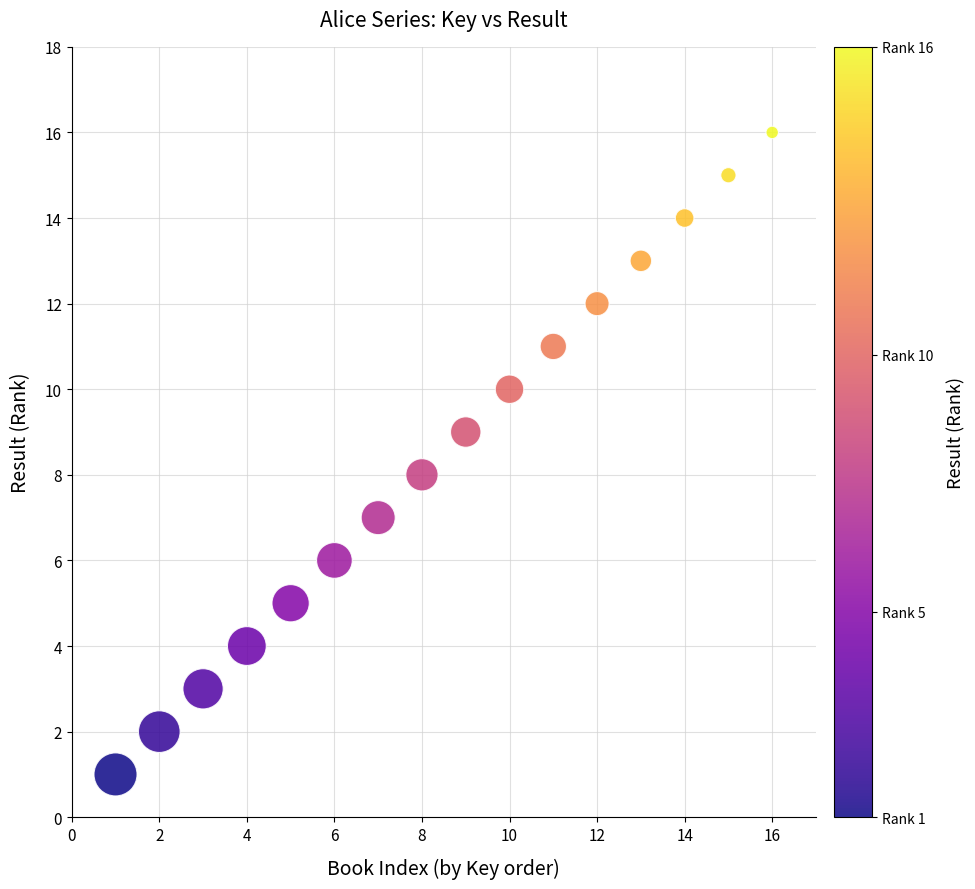

What is the range of Y values (max minus min)?

15